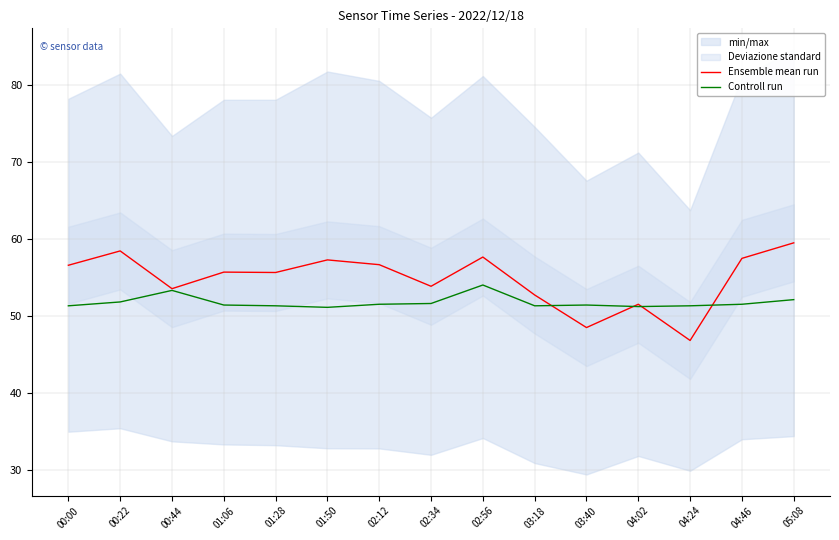

At which category is the sum across all series the highest?

02:56